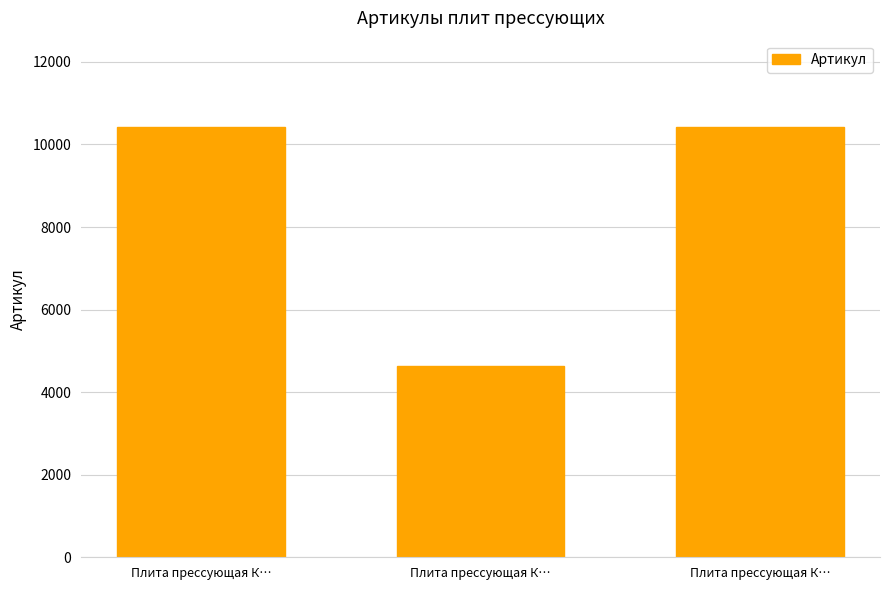

At which category does the chart reach its minimum across all series?

Плита прессующая К…